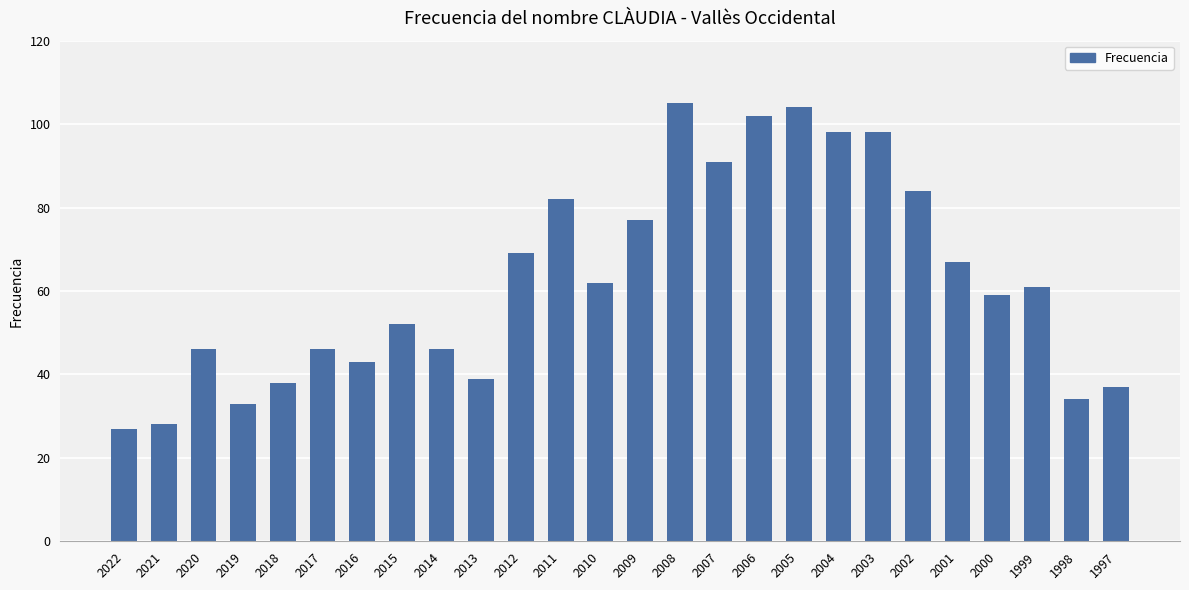

What is the difference between the maximum and minimum values?

78